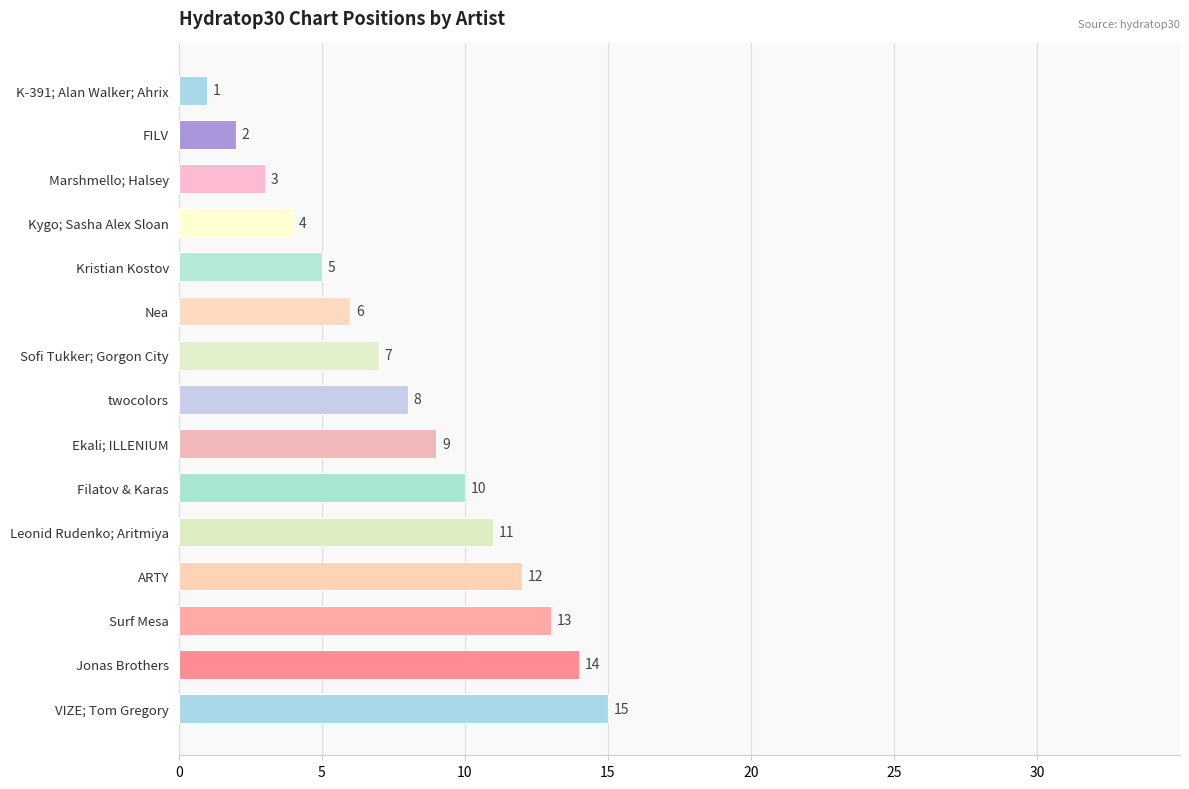

Reading bottom to top, list all the values displayed in this chart.

VIZE; Tom Gregory=15	Jonas Brothers=14	Surf Mesa=13	ARTY=12	Leonid Rudenko; Aritmiya=11	Filatov & Karas=10	Ekali; ILLENIUM=9	twocolors=8	Sofi Tukker; Gorgon City=7	Nea=6	Kristian Kostov=5	Kygo; Sasha Alex Sloan=4	Marshmello; Halsey=3	FILV=2	K-391; Alan Walker; Ahrix=1